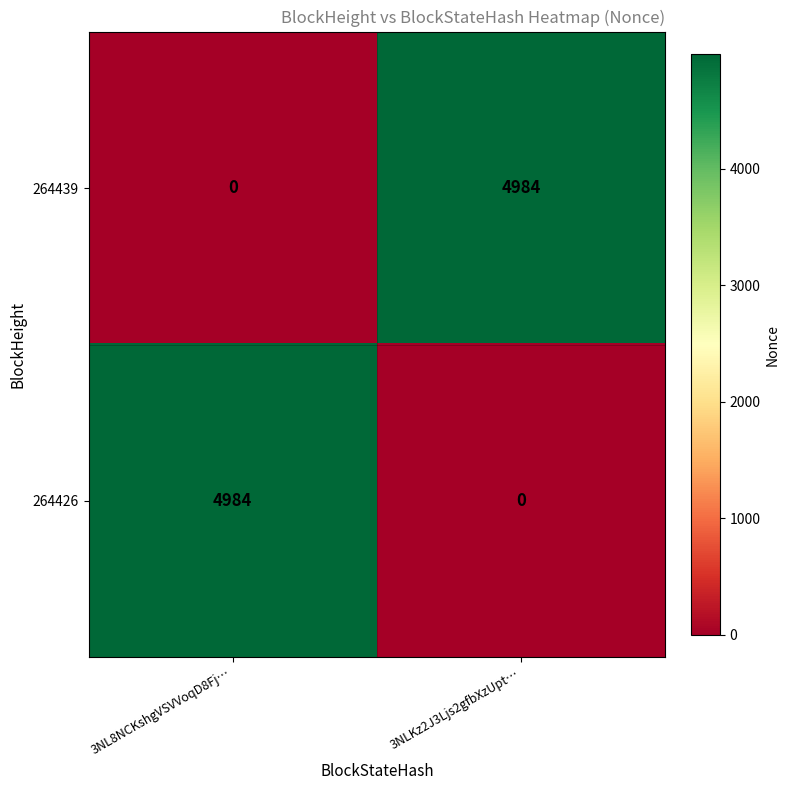

How many data points does each series have?

2